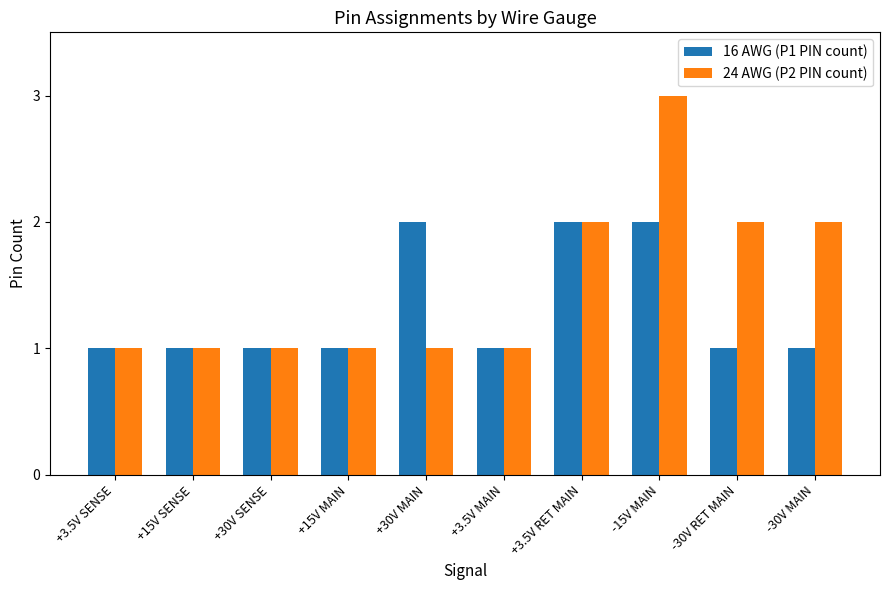

How many data points does each series have?

10